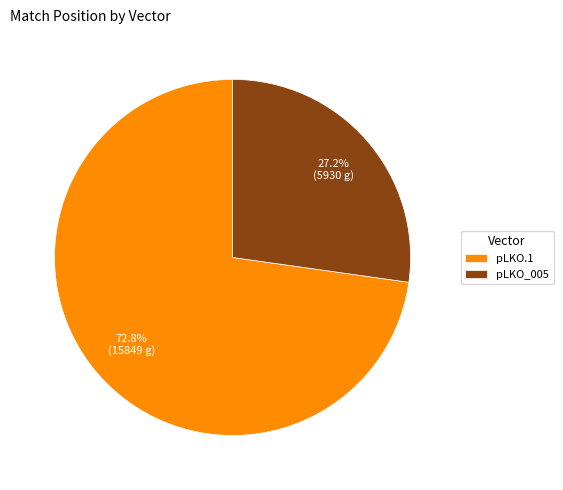

Does pLKO.1 account for over 50% of the chart?

Yes